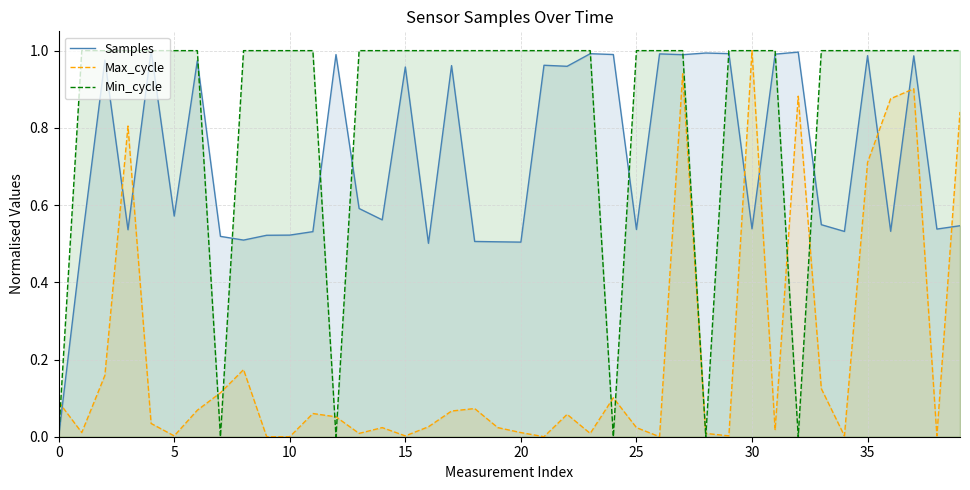

Does the chart display data point markers on the line(s)?

No